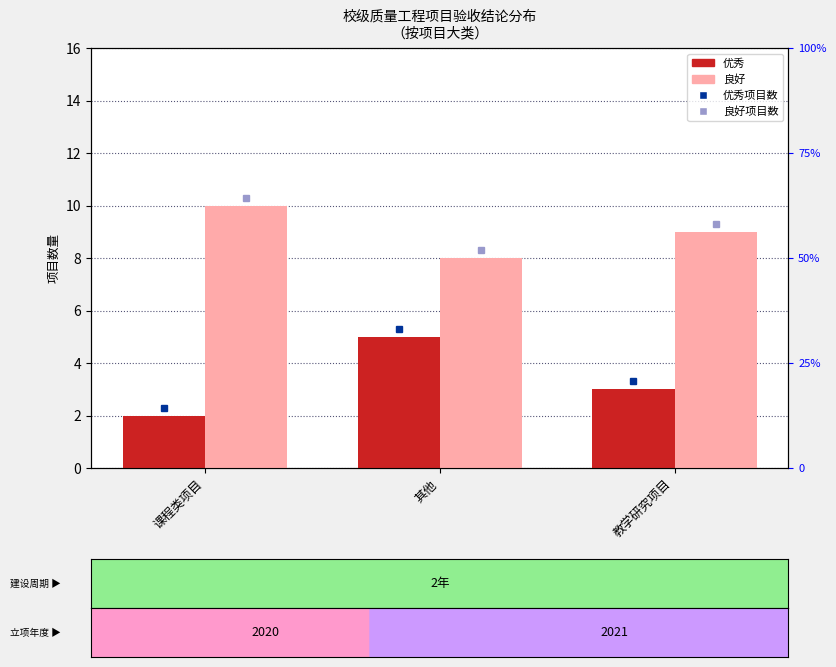

Reading left to right, transcribe all the data shown in this chart.

优秀: 2	5	3
良好: 10	8	9